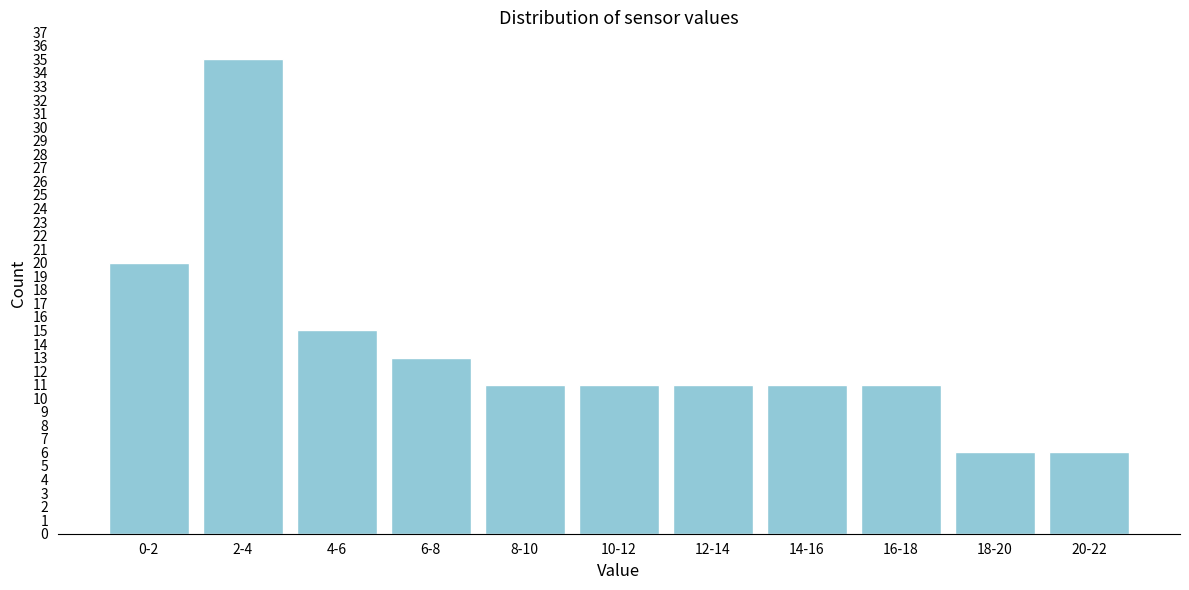

Reading left to right, what are all the values shown in this chart?

20	35	15	13	11	11	11	11	11	6	6